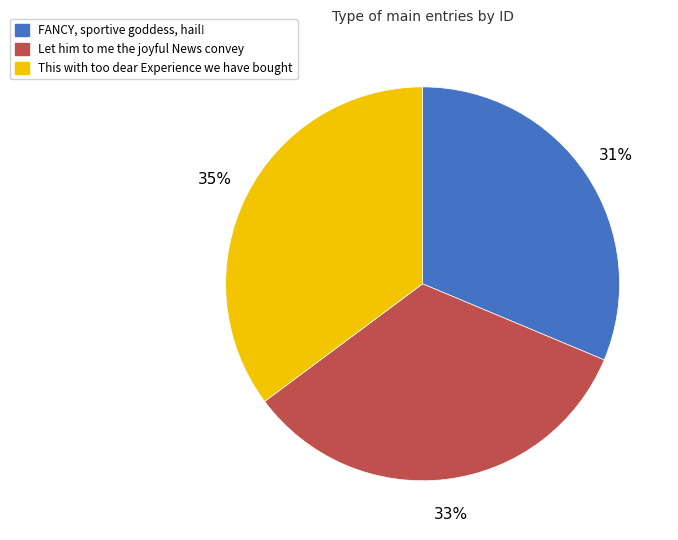

Is FANCY, sportive goddess, hail! the majority of the pie?

No